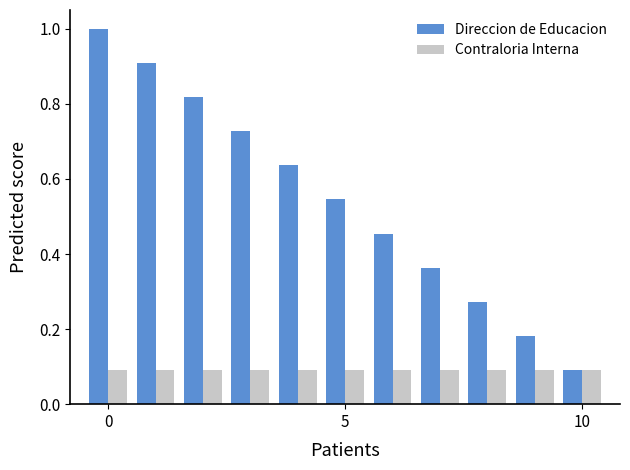

What are all the series names shown in the legend?

Direccion de Educacion, Contraloria Interna